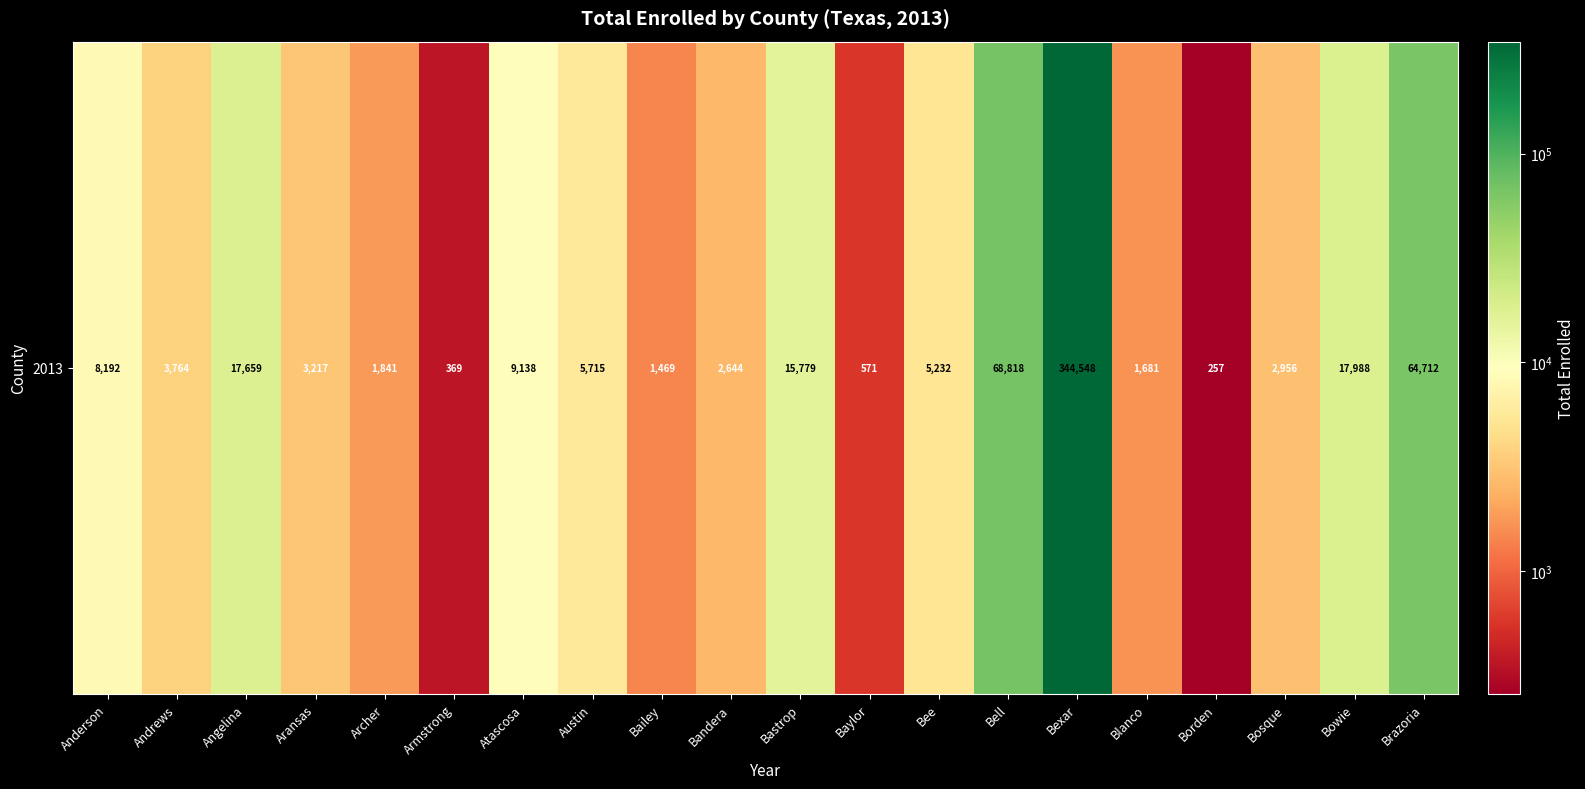

What is the smallest value displayed?

257